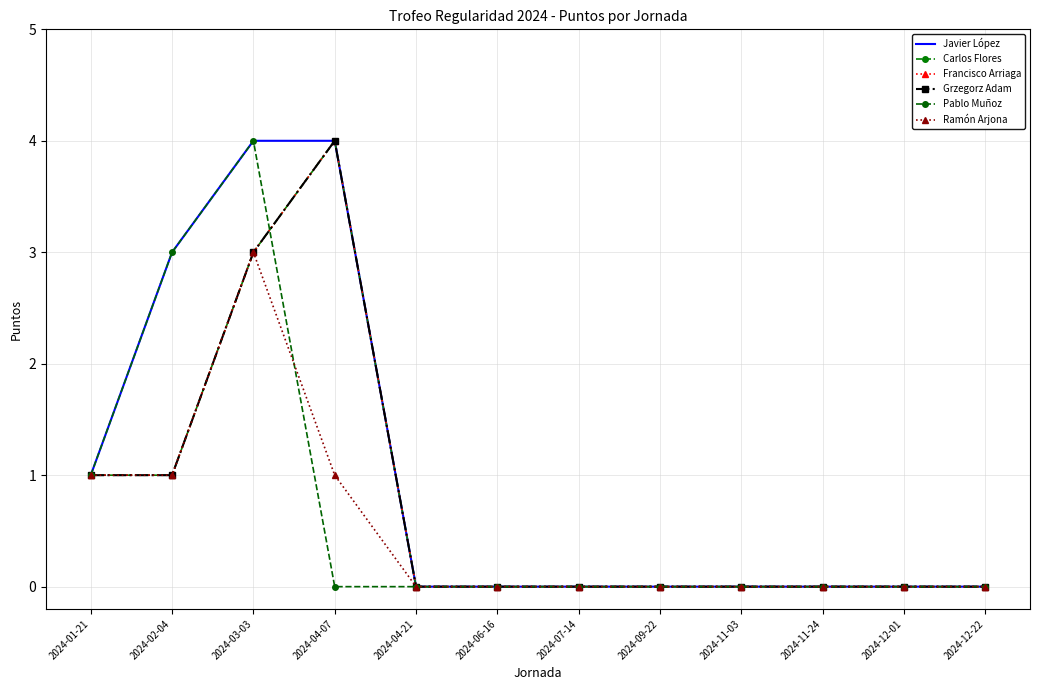

Reading left to right, extract all data points from this chart.

Javier López: 2024-01-21=1	2024-02-04=3	2024-03-03=4	2024-04-07=4	2024-04-21=0	2024-06-16=0	2024-07-14=0	2024-09-22=0	2024-11-03=0	2024-11-24=0	2024-12-01=0	2024-12-22=0
Carlos Flores: 2024-01-21=1	2024-02-04=1	2024-03-03=3	2024-04-07=4	2024-04-21=0	2024-06-16=0	2024-07-14=0	2024-09-22=0	2024-11-03=0	2024-11-24=0	2024-12-01=0	2024-12-22=0
Francisco Arriaga: 2024-01-21=1	2024-02-04=1	2024-03-03=3	2024-04-07=4	2024-04-21=0	2024-06-16=0	2024-07-14=0	2024-09-22=0	2024-11-03=0	2024-11-24=0	2024-12-01=0	2024-12-22=0
Grzegorz Adam: 2024-01-21=1	2024-02-04=1	2024-03-03=3	2024-04-07=4	2024-04-21=0	2024-06-16=0	2024-07-14=0	2024-09-22=0	2024-11-03=0	2024-11-24=0	2024-12-01=0	2024-12-22=0
Pablo Muñoz: 2024-01-21=1	2024-02-04=3	2024-03-03=4	2024-04-07=0	2024-04-21=0	2024-06-16=0	2024-07-14=0	2024-09-22=0	2024-11-03=0	2024-11-24=0	2024-12-01=0	2024-12-22=0
Ramón Arjona: 2024-01-21=1	2024-02-04=1	2024-03-03=3	2024-04-07=1	2024-04-21=0	2024-06-16=0	2024-07-14=0	2024-09-22=0	2024-11-03=0	2024-11-24=0	2024-12-01=0	2024-12-22=0